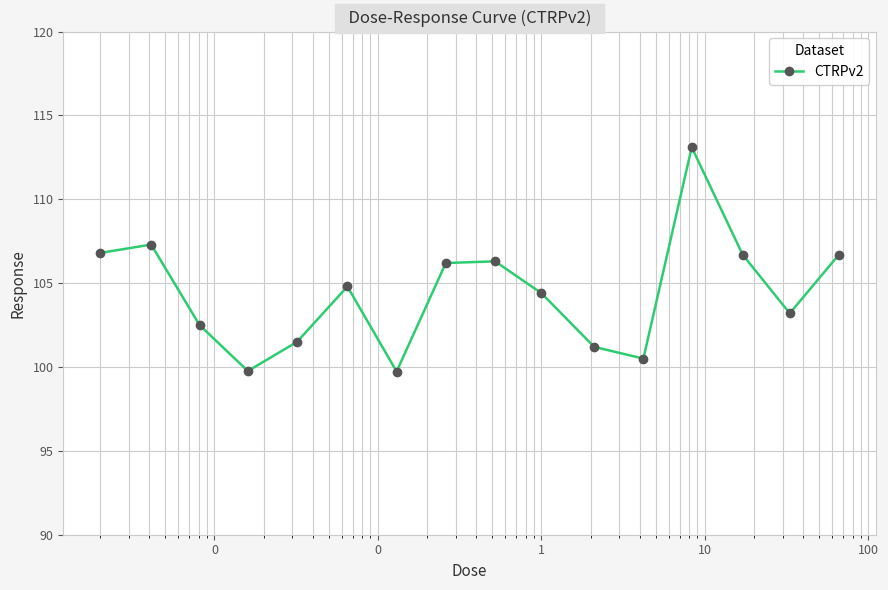

What is the maximum value shown in the chart?

113.1